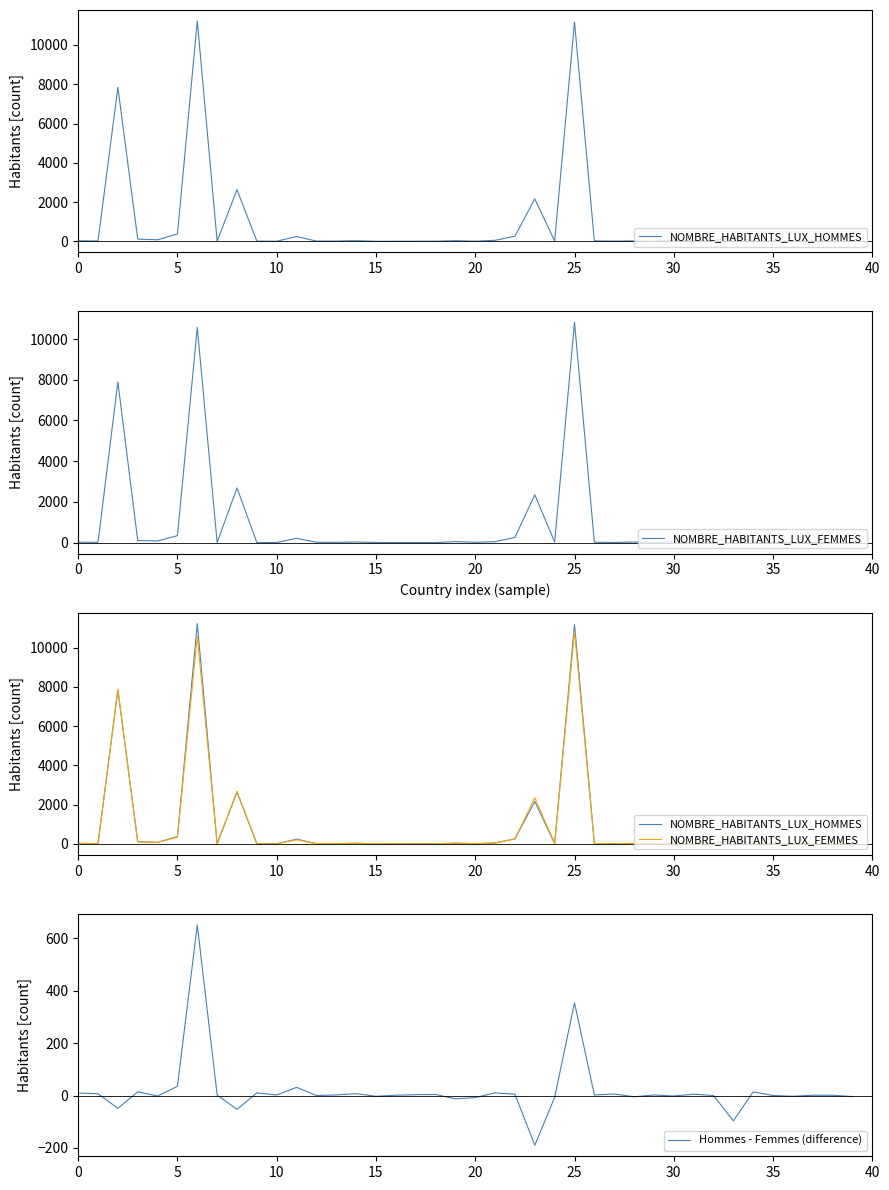

List the series in order of their peak value, highest first.

NOMBRE_HABITANTS_LUX_HOMMES, NOMBRE_HABITANTS_LUX_FEMMES, Hommes - Femmes (difference)